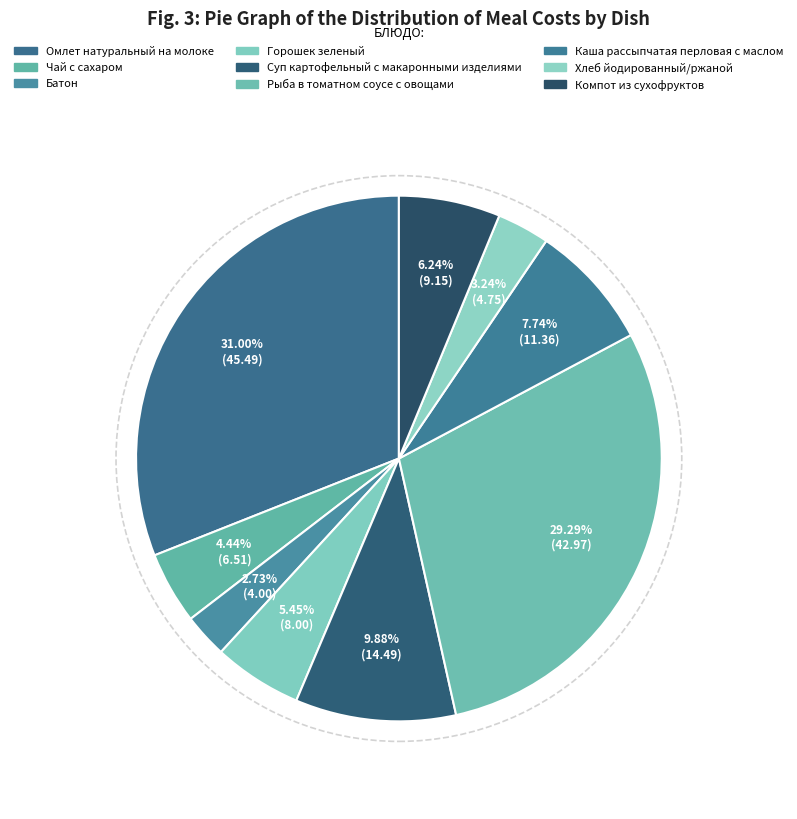

Count the number of slices in the pie.

9